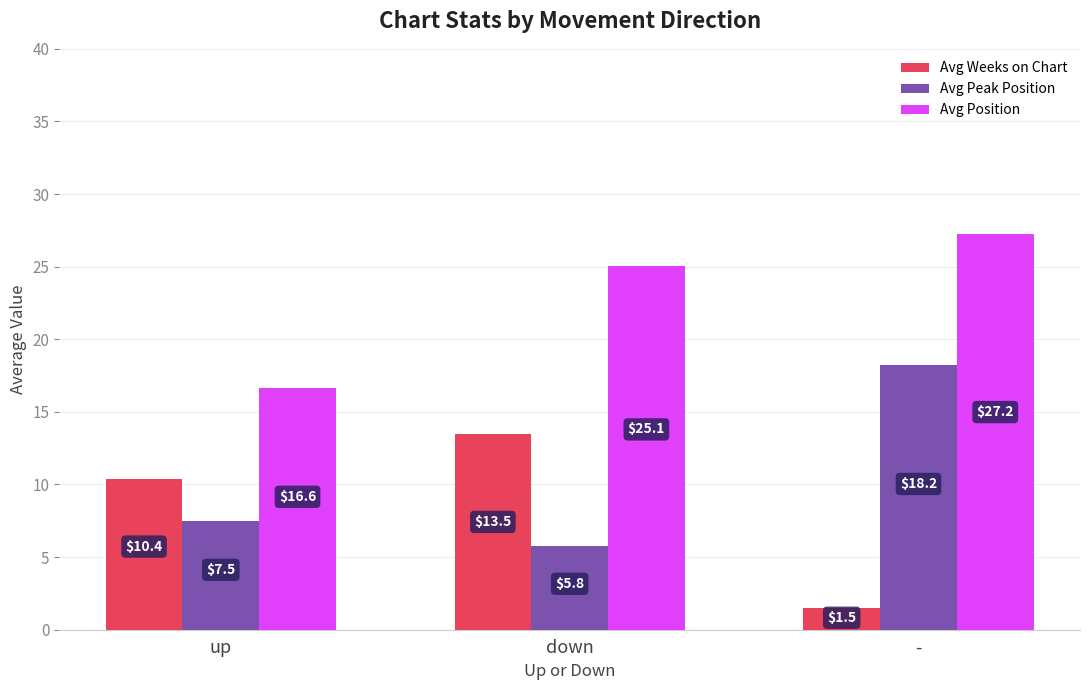

Which label corresponds to the largest value in the chart?

-